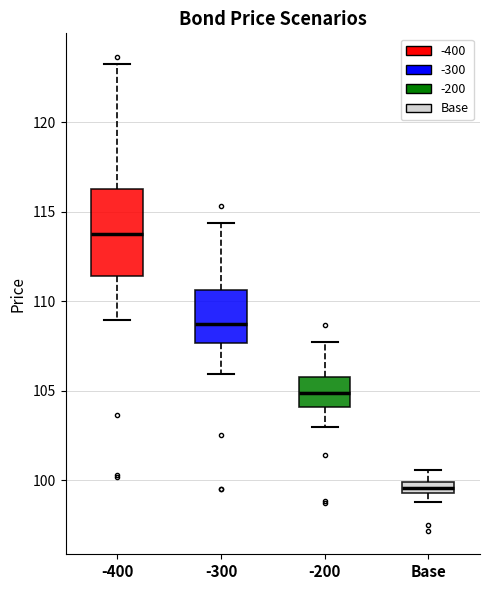

Where is the lower edge of the box for Base on the y-axis? The values are not printed on the chart, so give them approximately, as read against the axis.

99.5